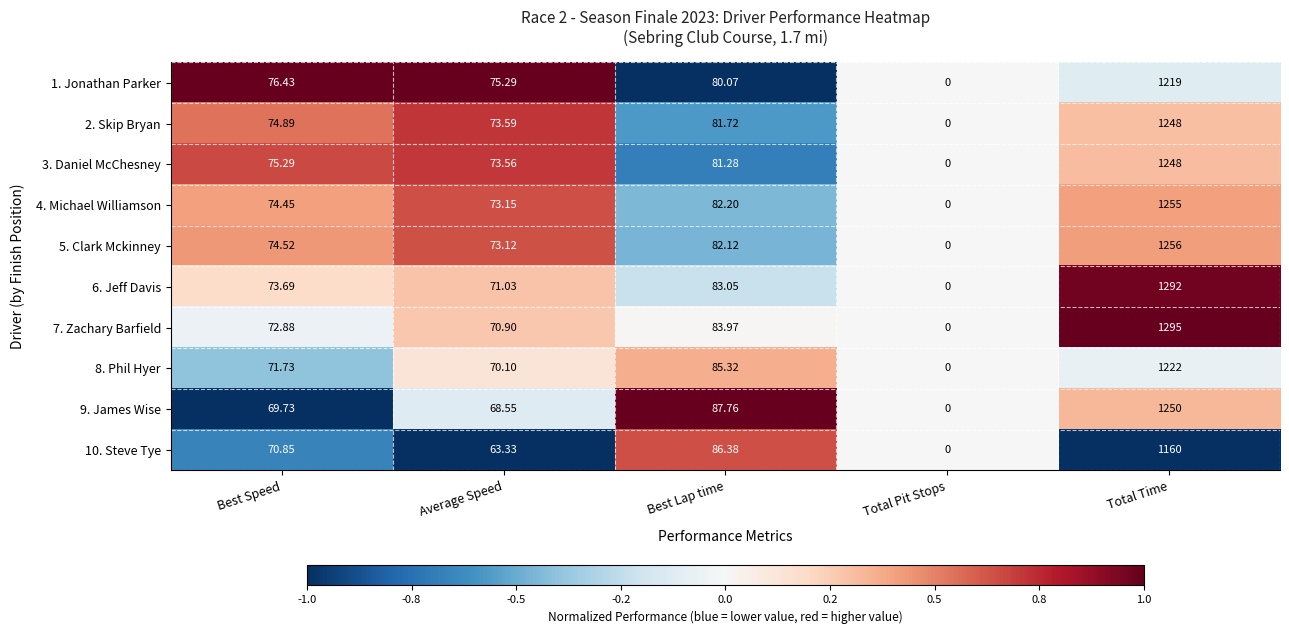

At which label is 2. Skip Bryan closest to 624?

Best Lap time